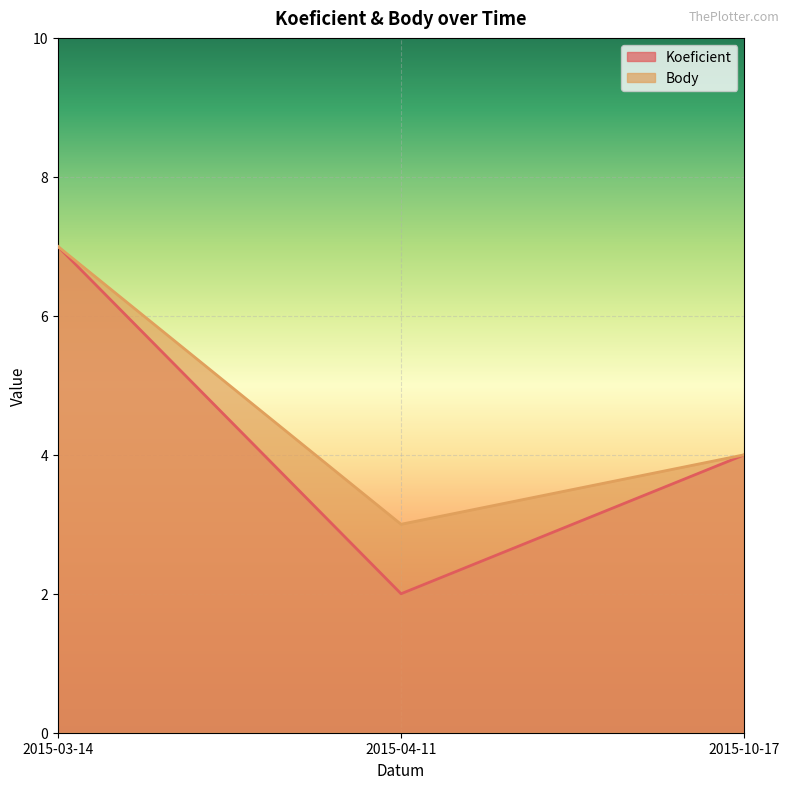

Reading left to right, what are all the values shown in this chart?

Koeficient: 2015-03-14=7	2015-04-11=2	2015-10-17=4
Body: 2015-03-14=7	2015-04-11=3	2015-10-17=4